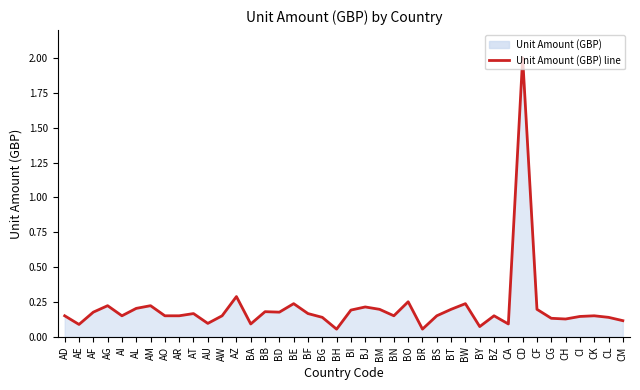

Which has a higher value, CD or AR?

CD